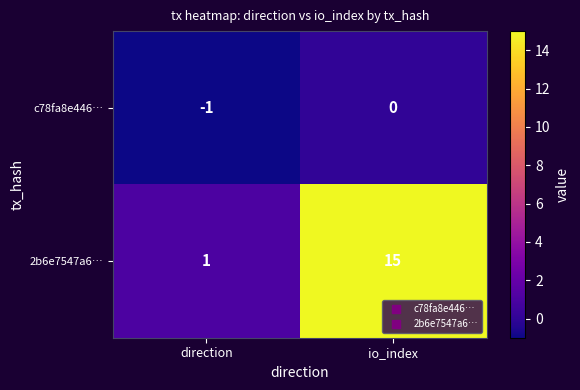

The 2b6e7547a6… series shows 8 at io_index. True or false?

False